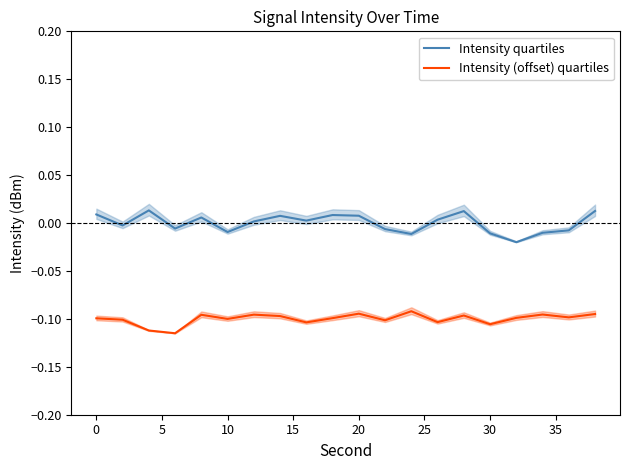

True or false: Intensity quartiles and Intensity (offset) quartiles cross at least once.

False